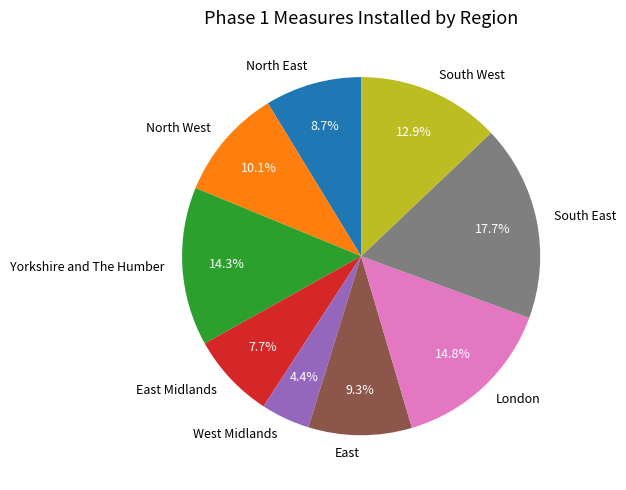

The Yorkshire and The Humber slice represents 2% of the pie. True or false?

False